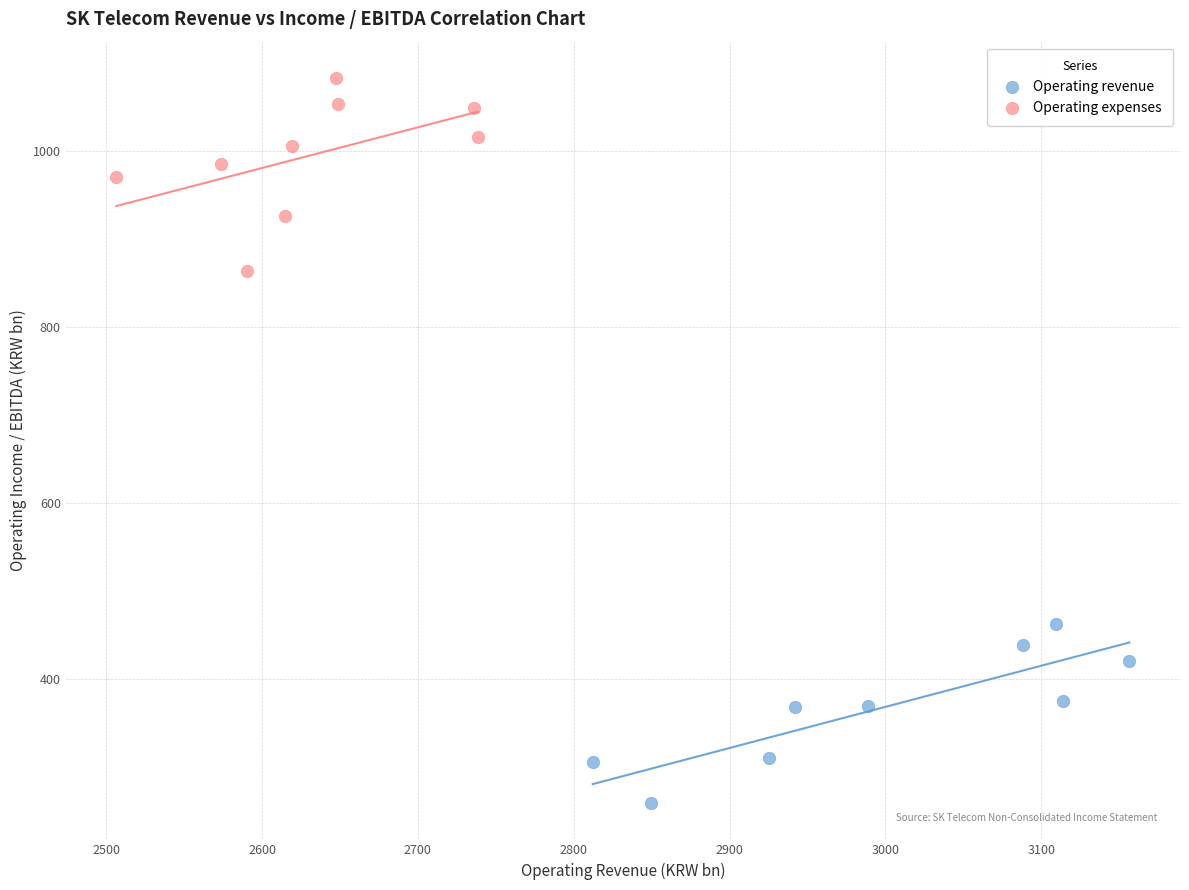

Which series contains the lowest Y value?

Operating revenue